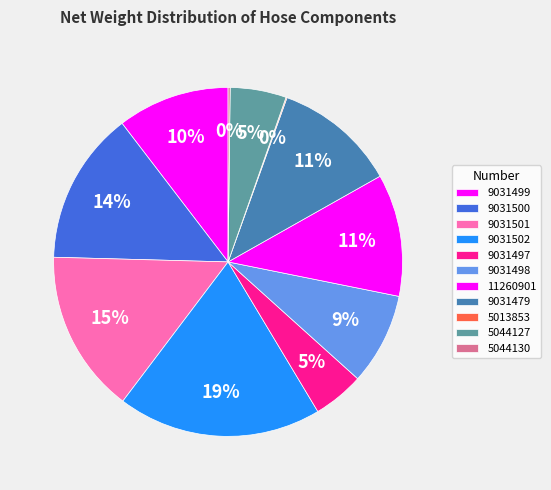

Does 5013853 represent more than half of the total?

No